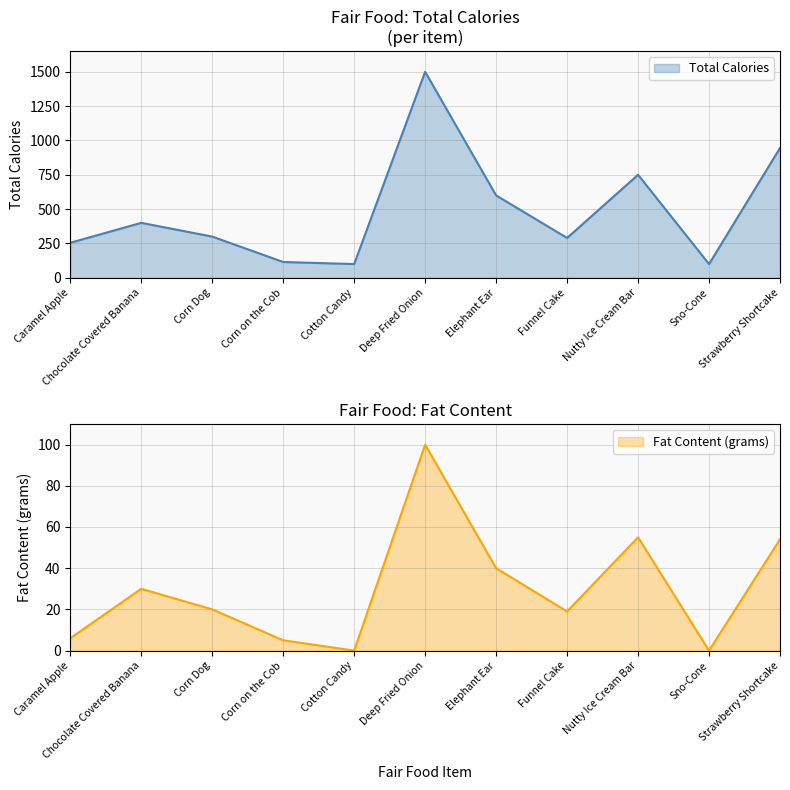

True or false: Total Calories has a value of 153 at Sno-Cone.

False